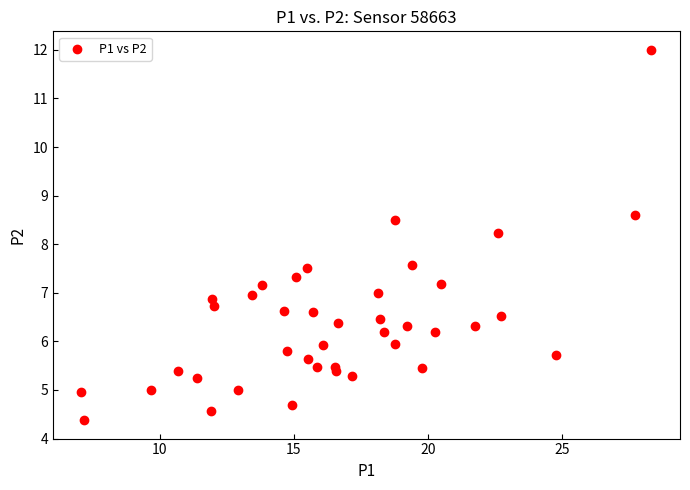

What Y value in the scatter plot is closest to 8?

8.2